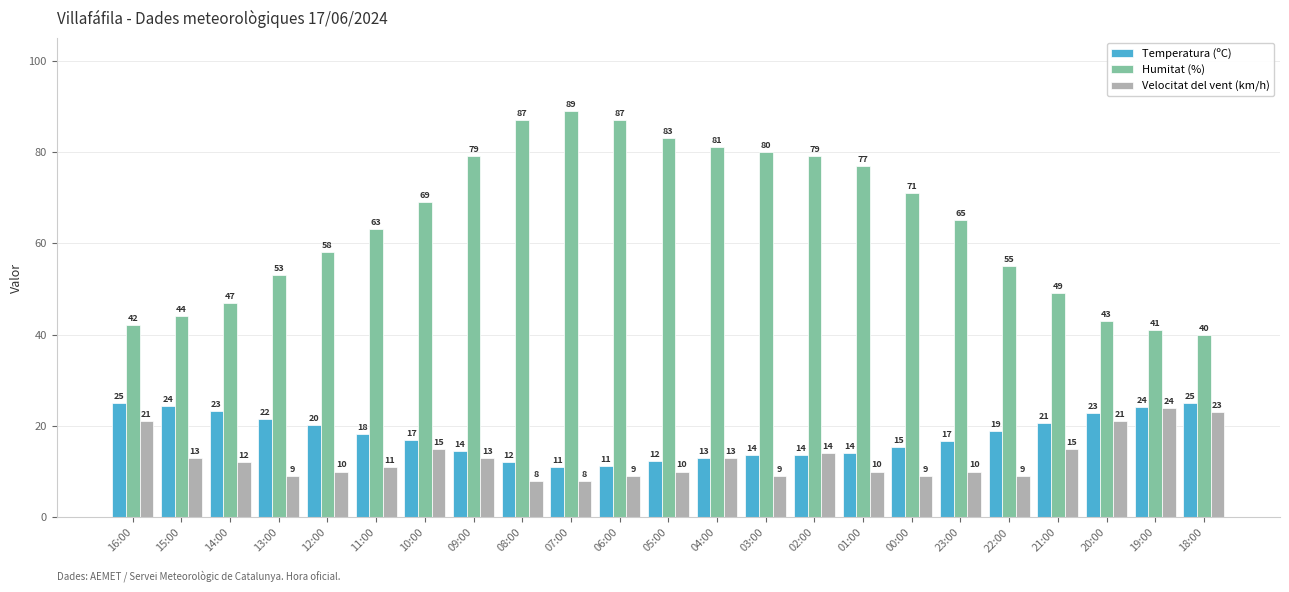

Read the Velocitat del vent (km/h) value at 19:00.

24.0